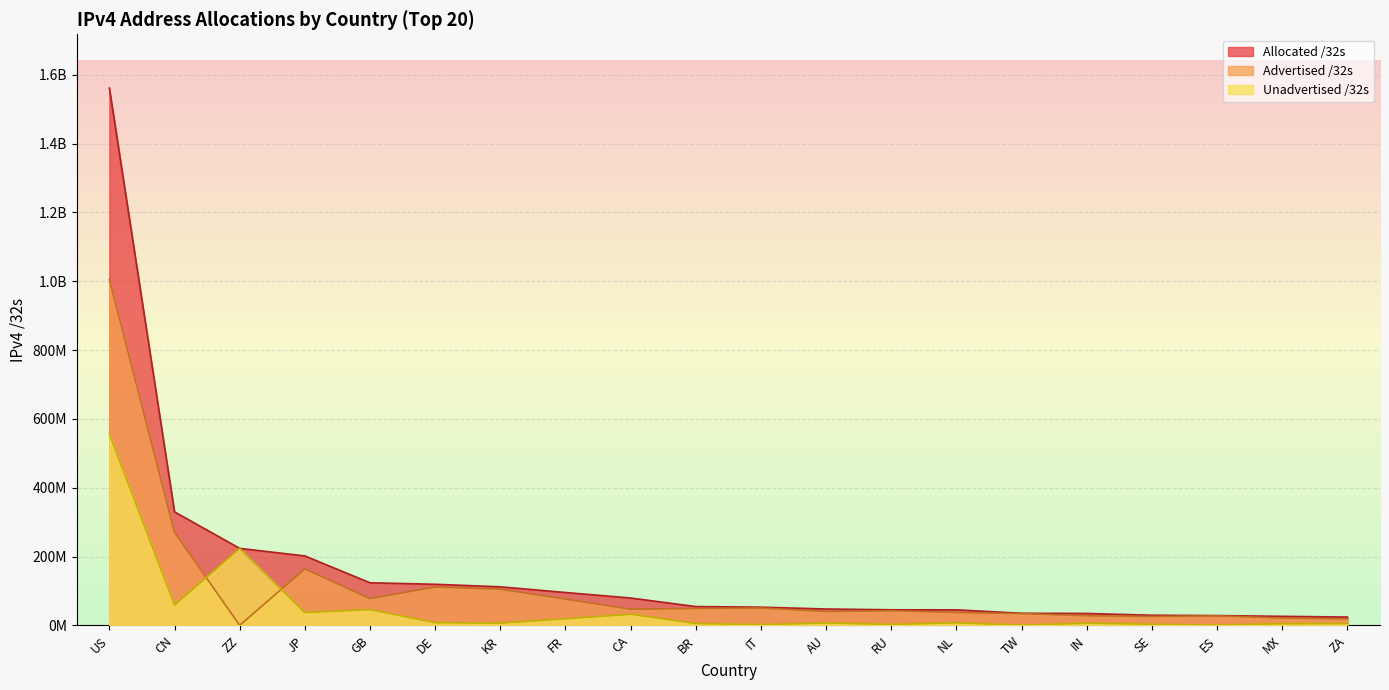

How many series are shown in this chart?

3